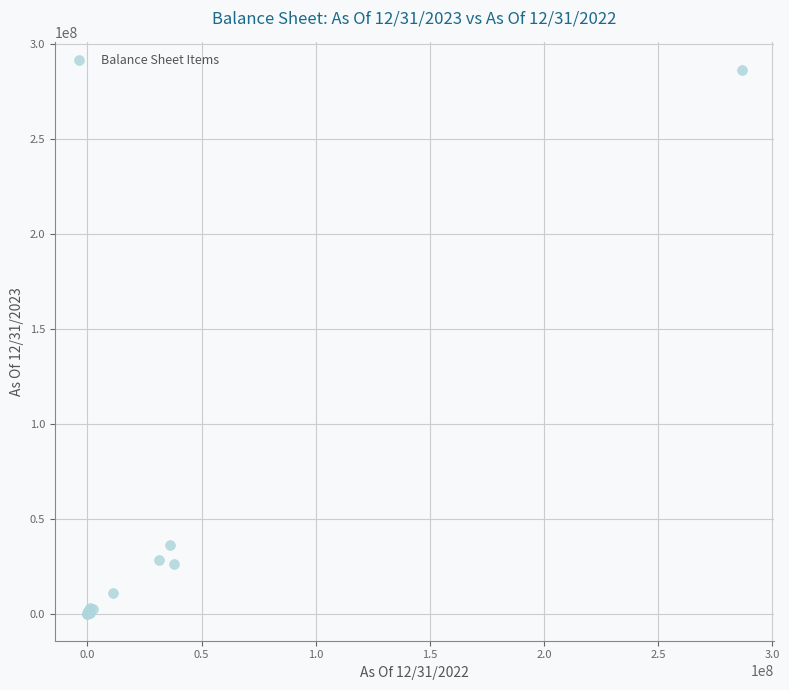

What Y value in the scatter plot is closest to 143349422?

36338874.5